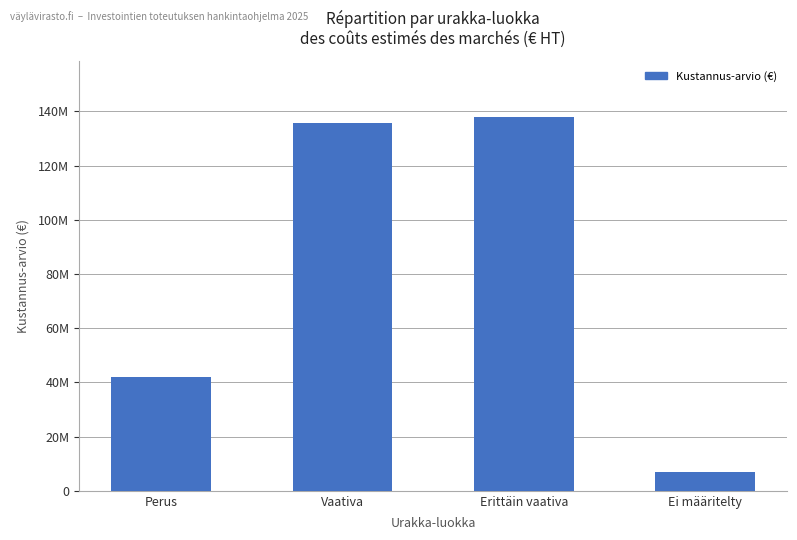

What is the difference between the second highest and minimum values?

128700000